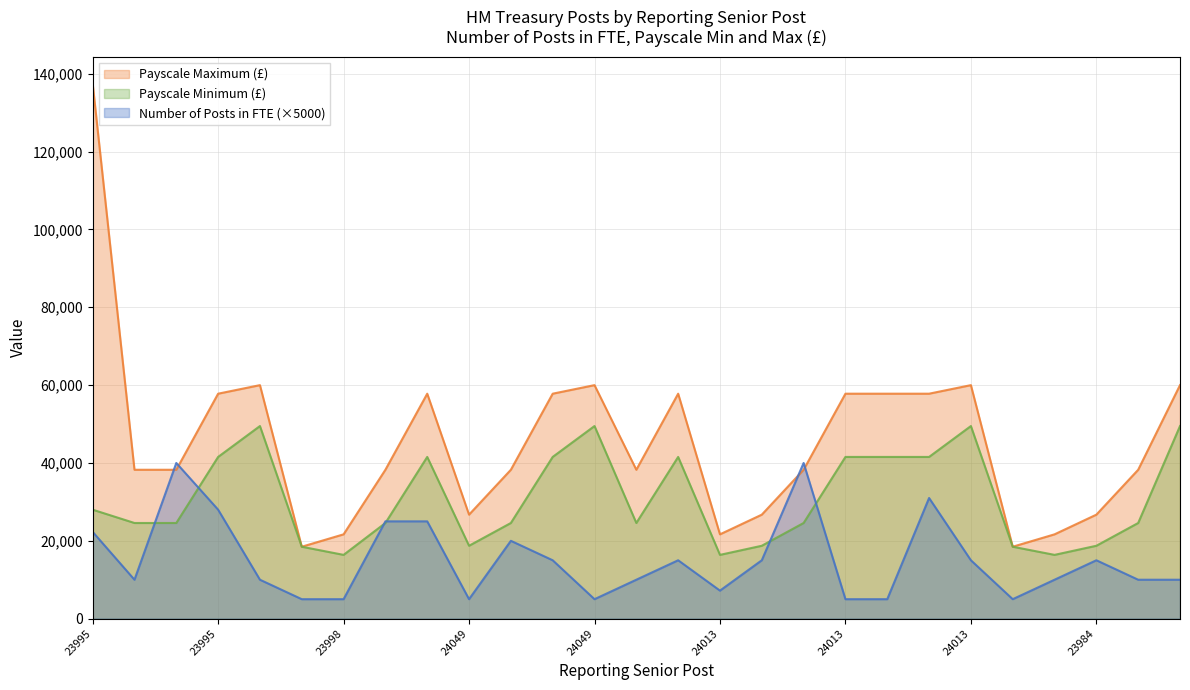

Where is the first local minimum for Number of Posts in FTE?

23995